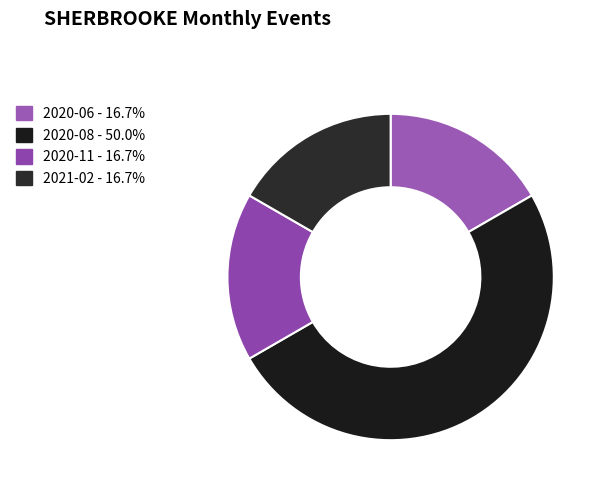

How many slices are in this pie chart?

4